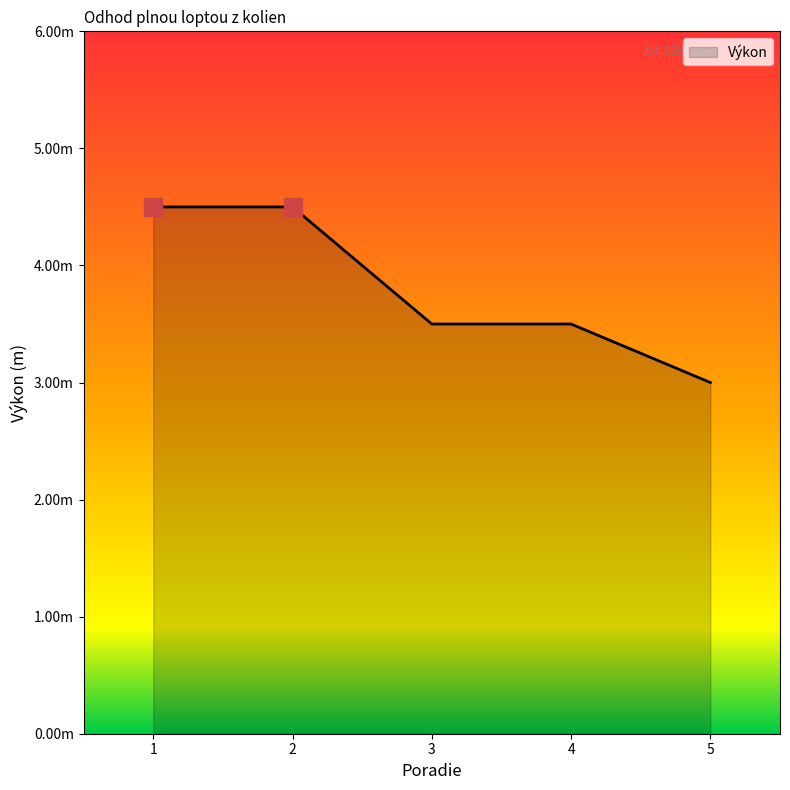

What is the change in value from 1 to 3?

-1.0